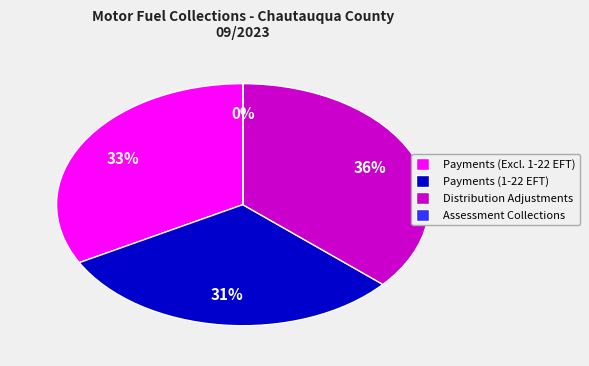

Which slice is the largest?

Distribution Adjustments